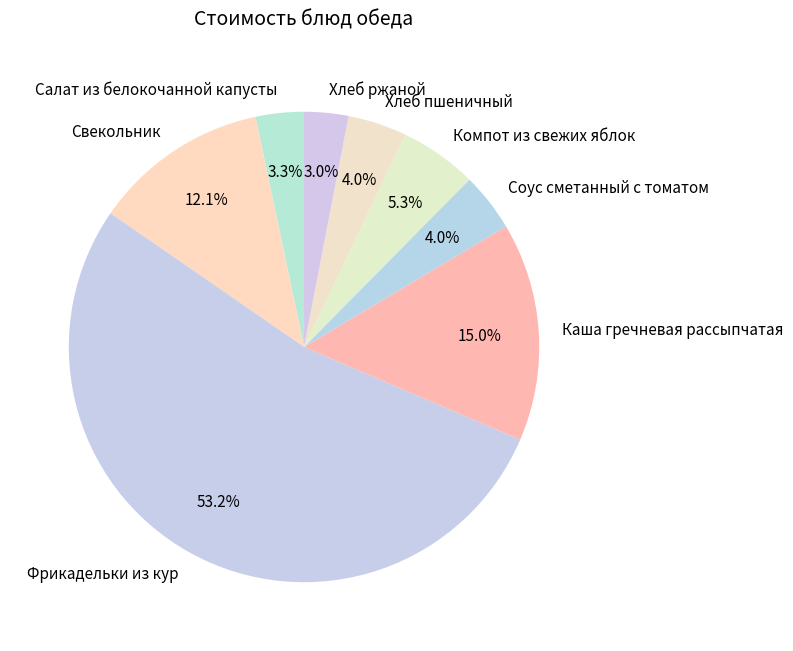

Is the sum of Свекольник and Каша гречневая рассыпчатая greater than half?

No